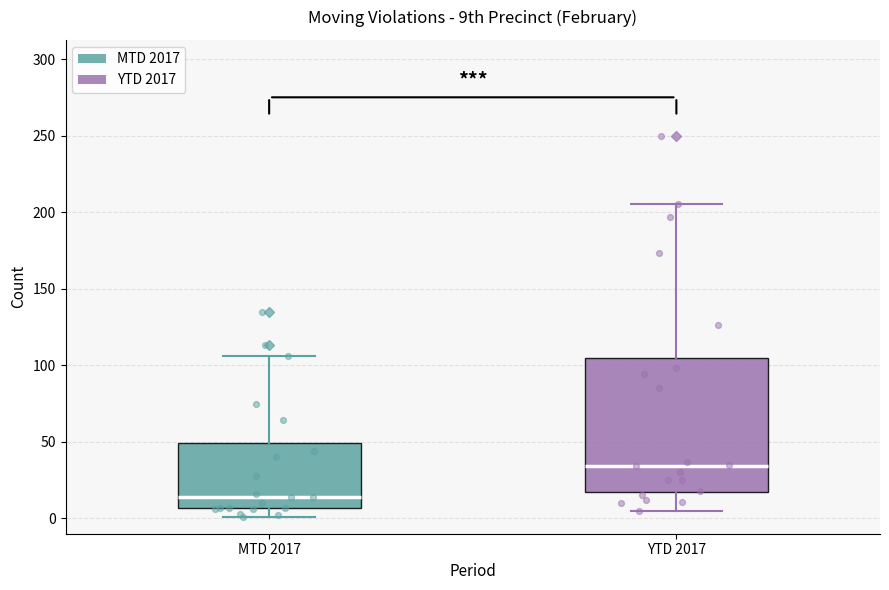

Comparing the boxes themselves (not the whiskers), which one is the tallest?

YTD 2017